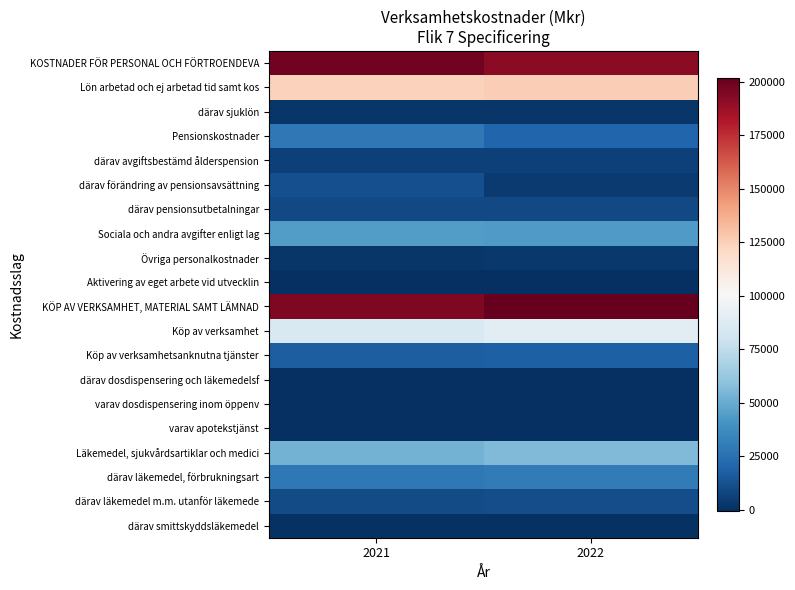

Reading left to right, list all the values displayed in this chart.

KOSTNADER FÖR PERSONAL OCH FÖRTROENDEVA: 2021=197922	2022=191940
Lön arbetad och ej arbetad tid samt kos: 2021=123717	2022=125432
därav sjuklön: 2021=2323	2022=2700
Pensionskostnader: 2021=28089	2022=20726
därav avgiftsbestämd ålderspension: 2021=6325	2022=6621
därav förändring av pensionsavsättning: 2021=12074	2022=4039
därav pensionsutbetalningar: 2021=9211	2022=9572
Sociala och andra avgifter enligt lag: 2021=44281	2022=43104
Övriga personalkostnader: 2021=2098	2022=3041
Aktivering av eget arbete vid utvecklin: 2021=-263	2022=-363
KÖP AV VERKSAMHET, MATERIAL SAMT LÄMNAD: 2021=195020	2022=201790
Köp av verksamhet: 2021=85707	2022=90123
Köp av verksamhetsanknutna tjänster: 2021=17751	2022=17925
därav dosdispensering och läkemedelsf: 2021=266	2022=227
varav dosdispensering inom öppenv: 2021=1	2022=-7
varav apotekstjänst: 2021=242	2022=216
Läkemedel, sjukvårdsartiklar och medici: 2021=53293	2022=56093
därav läkemedel, förbrukningsart: 2021=28117	2022=30143
därav läkemedel m.m. utanför läkemede: 2021=10234	2022=10819
därav smittskyddsläkemedel: 2021=655	2022=710